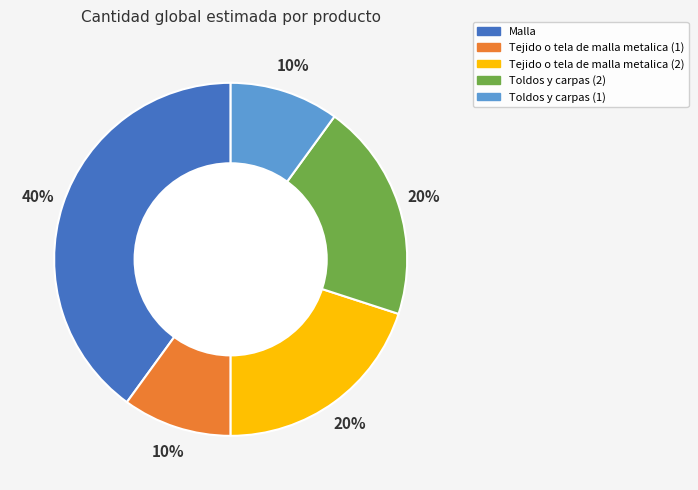

Is it true that Malla is 28% of the pie?

False